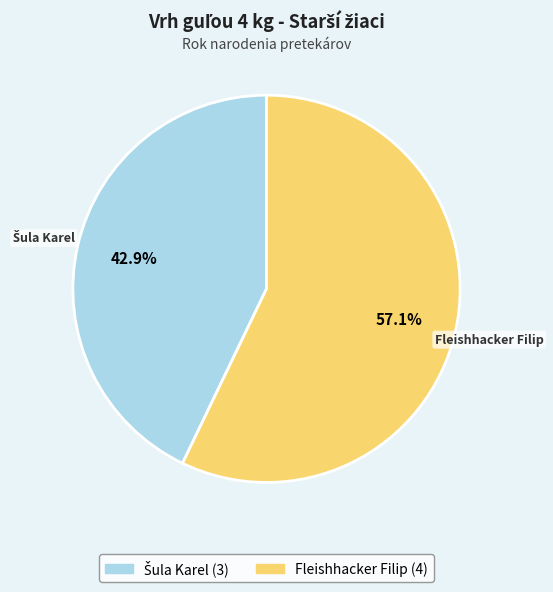

Count the number of slices in the pie.

2